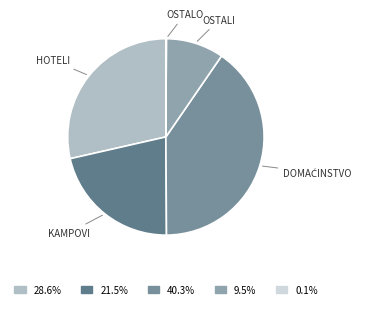

Which category has the biggest portion of the pie?

Objekti u domaćinstvu